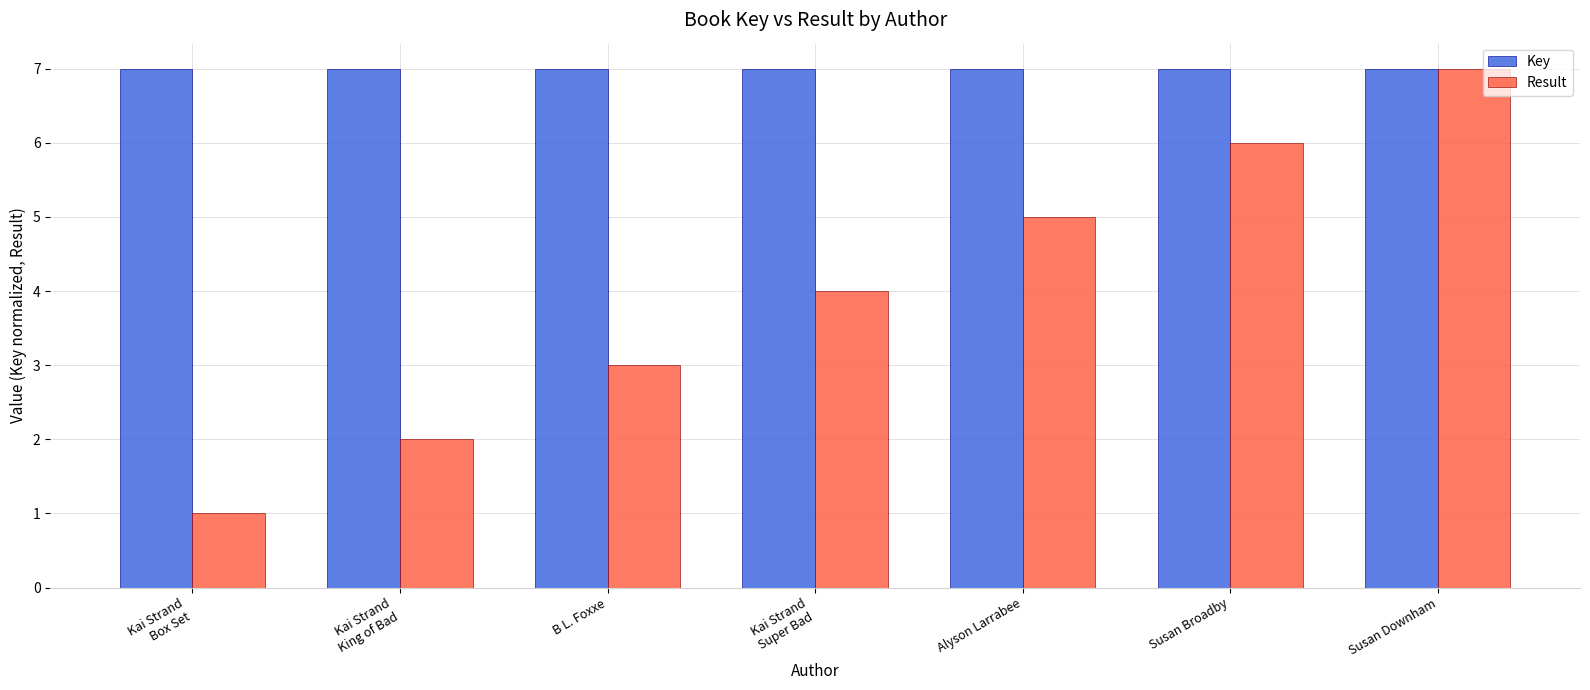

What is the lowest value of the Key series?

7.0